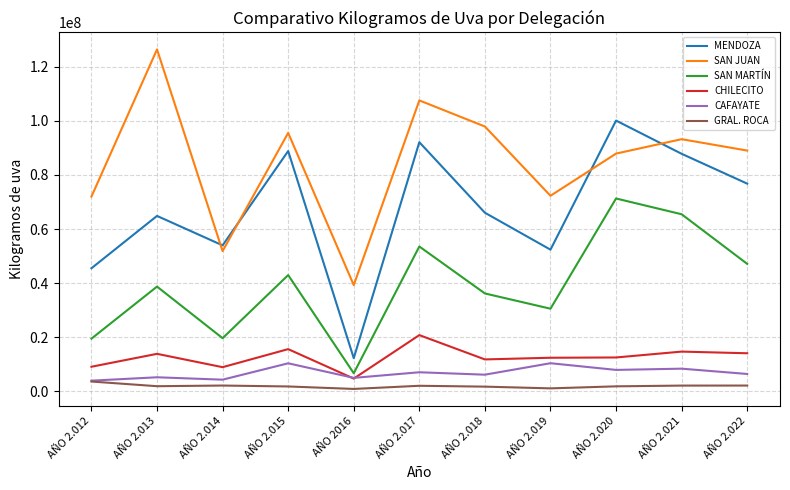

What is the lowest value of the GRAL. ROCA series?

886630